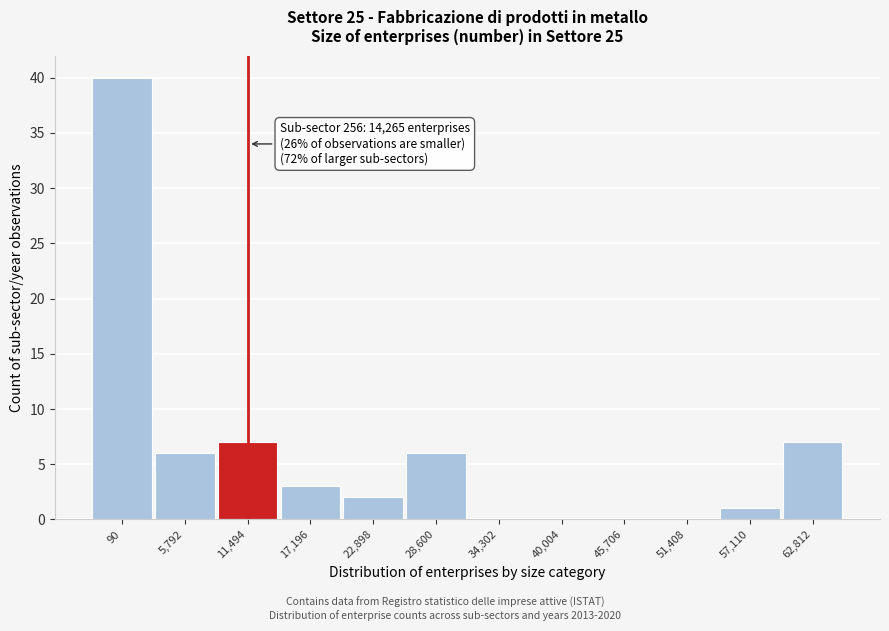

Reading right to left, transcribe all the data shown in this chart.

62,812=7	57,110=1	51,408=0	45,706=0	40,004=0	34,302=0	28,600=6	22,898=2	17,196=3	11,494=7	5,792=6	90=40